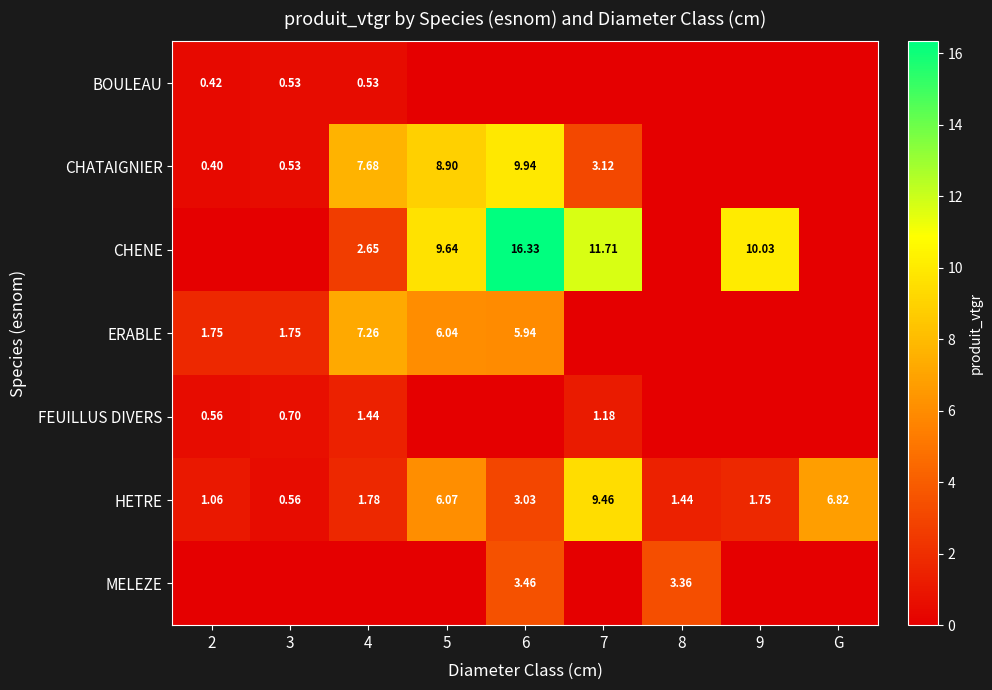

Count the number of data series in this chart.

7